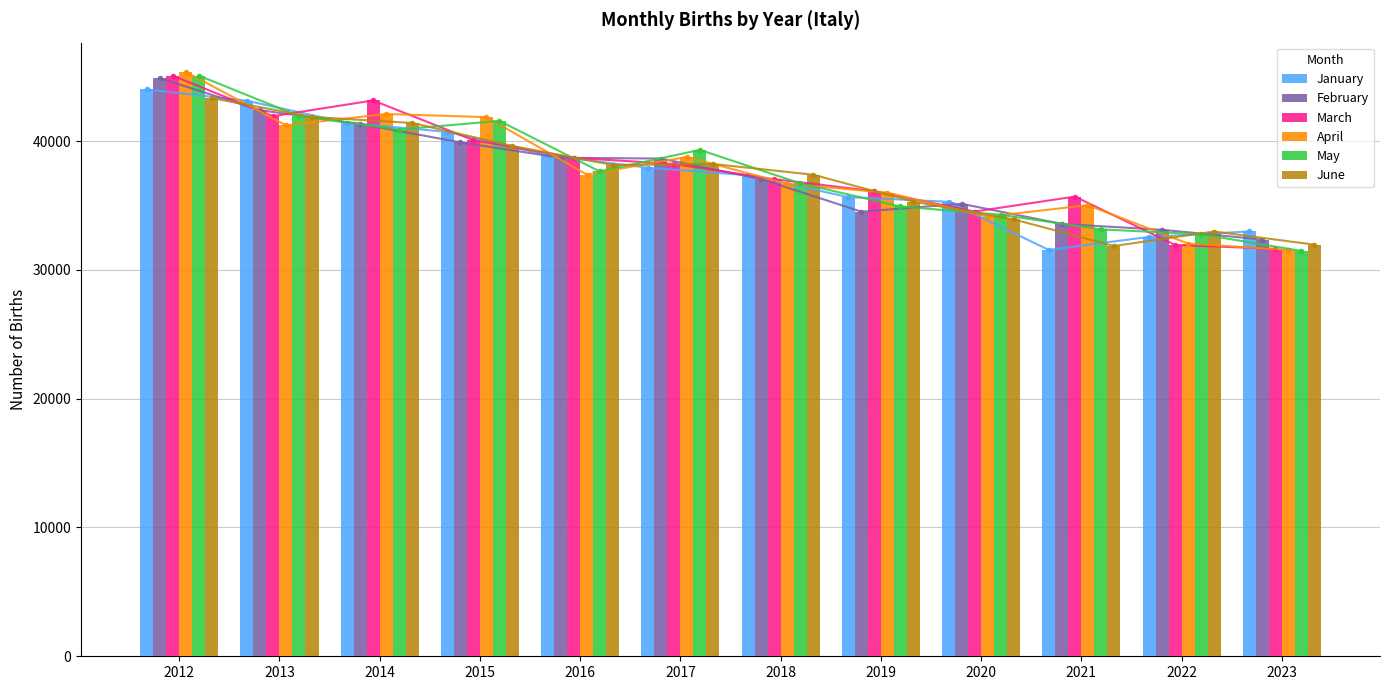

What is the difference between the maximum and second lowest values in the April series?

13333.2